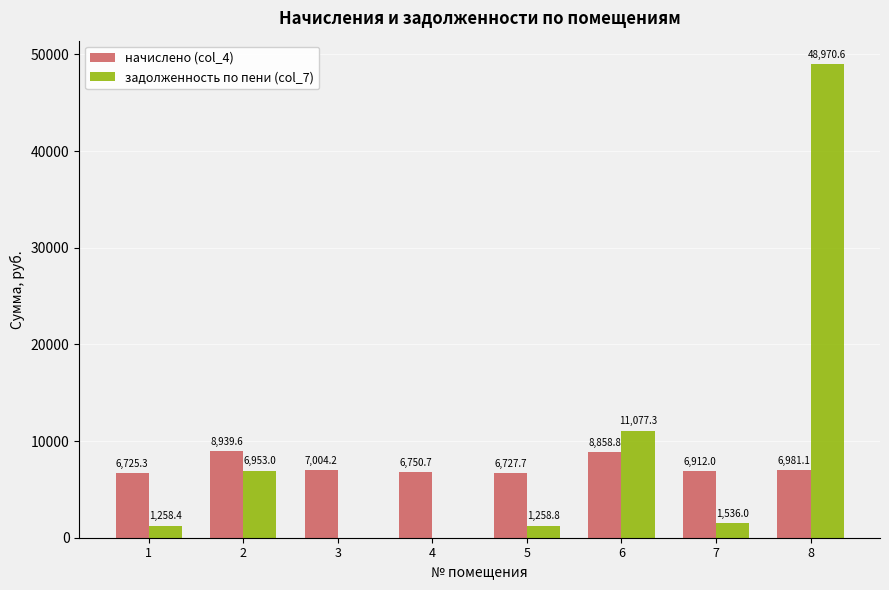

Are the bars horizontal?

No